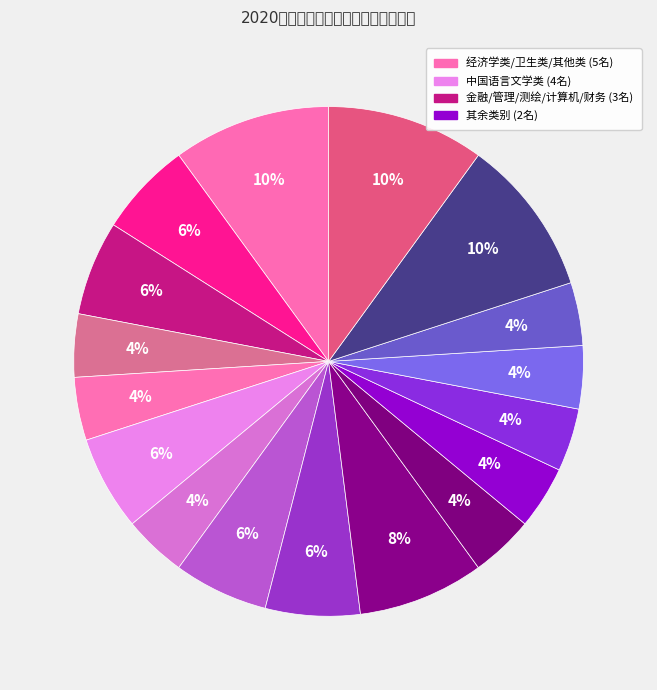

How many segments does this pie chart have?

17